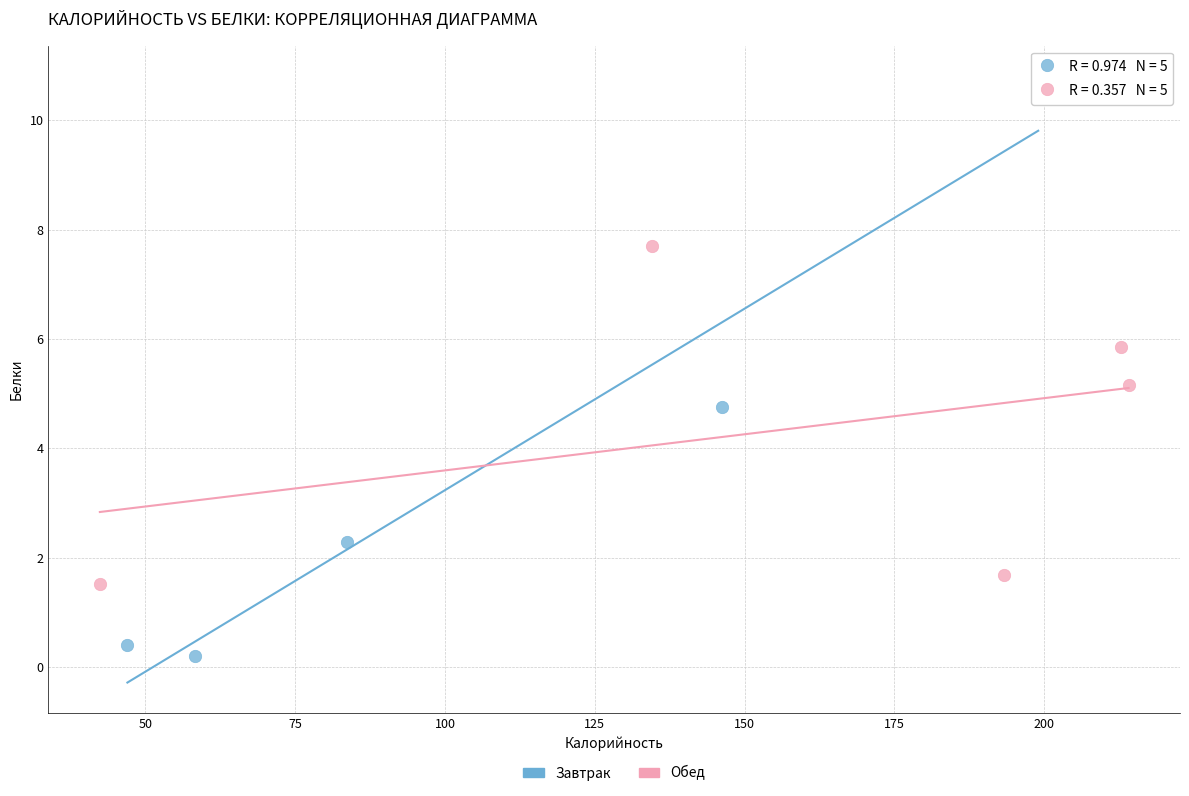

Which series reaches the maximum Y coordinate?

Завтрак